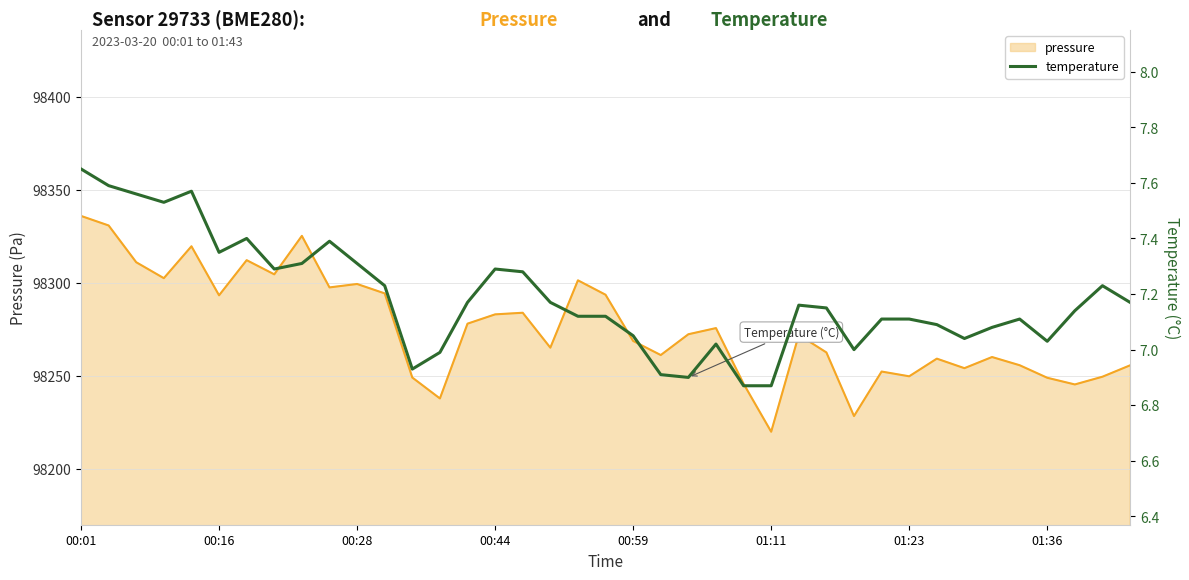

What is the greatest value displayed?

7.7